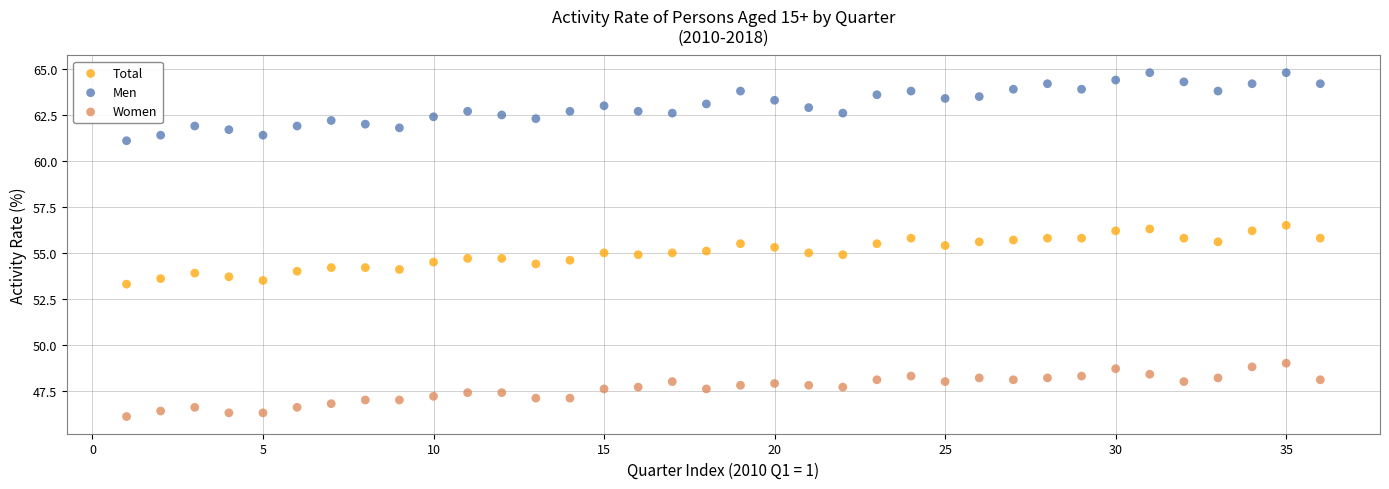

Across all data points, what is the range of Y values (max minus min)?

18.7